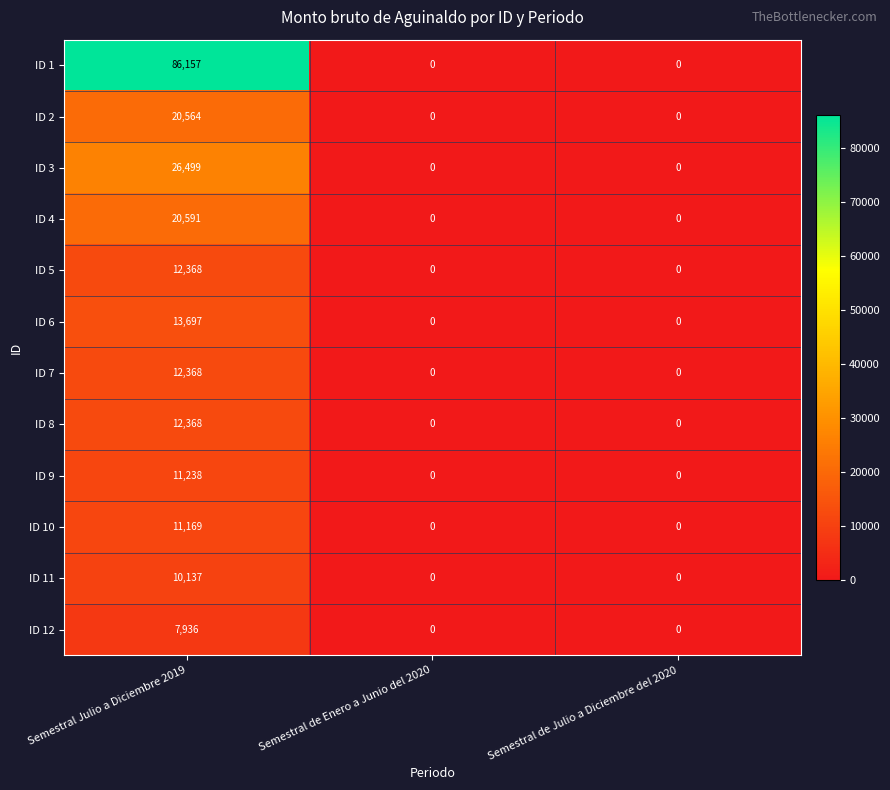

Which series has the widest spread of values?

ID 1